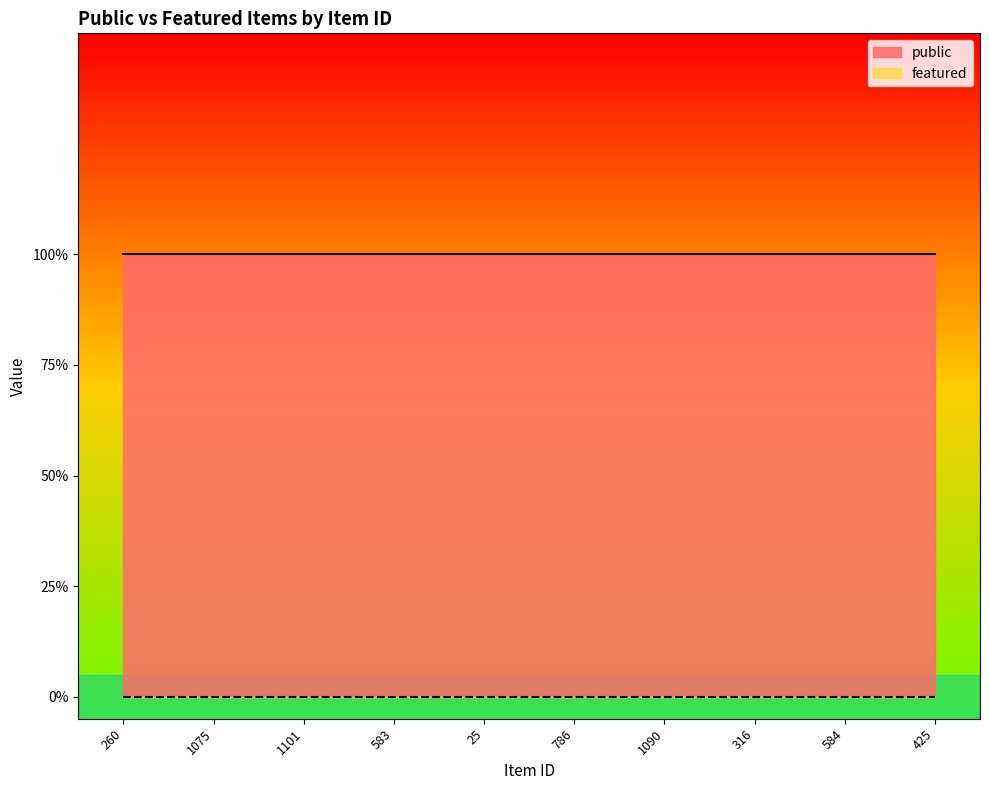

What is the total value across all series at 786?

1